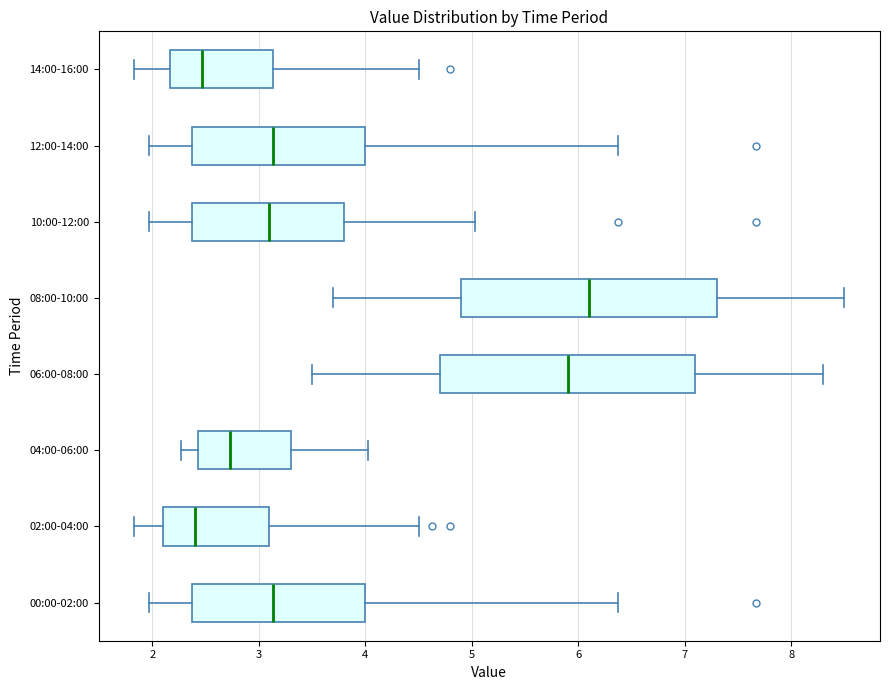

Reading bottom to top, transcribe this box plot: for each box, give where its median line is, the range the box spans, and where its two whiskers end, as read against the x-axis. The values are not printed on the chart, so give them approximately, as read against the axis.

00:00-02:00: median 3.1, box 2.4 to 4.0, whiskers 2.0 to 6.4
02:00-04:00: median 2.4, box 2.1 to 3.1, whiskers 1.8 to 4.5
04:00-06:00: median 2.7, box 2.4 to 3.3, whiskers 2.3 to 4.0
06:00-08:00: median 5.9, box 4.7 to 7.1, whiskers 3.5 to 8.3
08:00-10:00: median 6.1, box 4.9 to 7.3, whiskers 3.7 to 8.5
10:00-12:00: median 3.1, box 2.4 to 3.8, whiskers 2.0 to 5.0
12:00-14:00: median 3.1, box 2.4 to 4.0, whiskers 2.0 to 6.4
14:00-16:00: median 2.5, box 2.2 to 3.1, whiskers 1.8 to 4.5